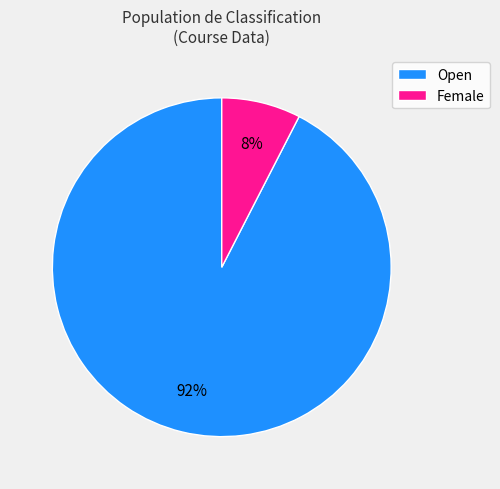

Which category has the smallest portion of the pie?

Female